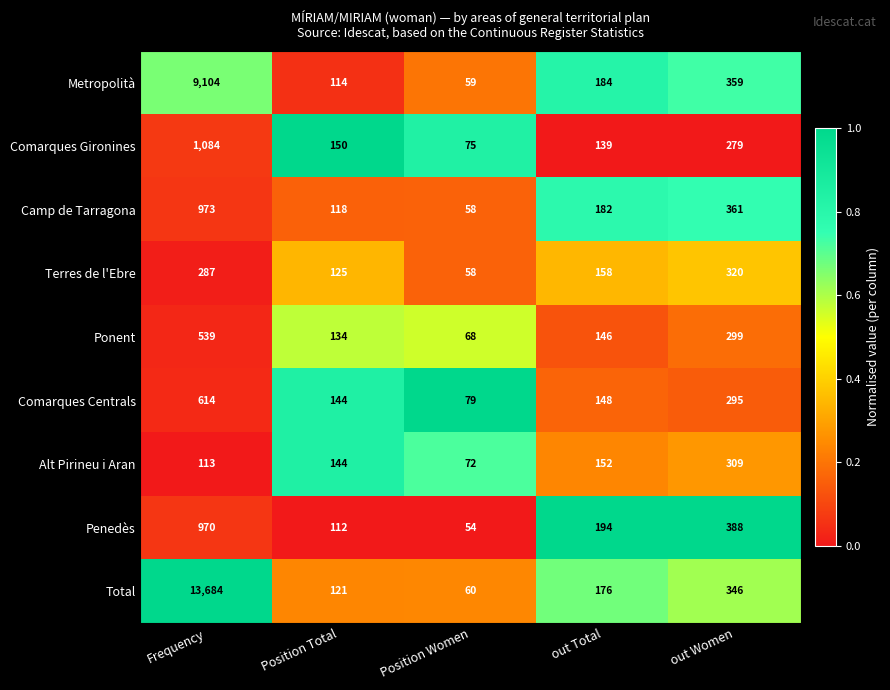

What is the average value of the Ponent series?

237